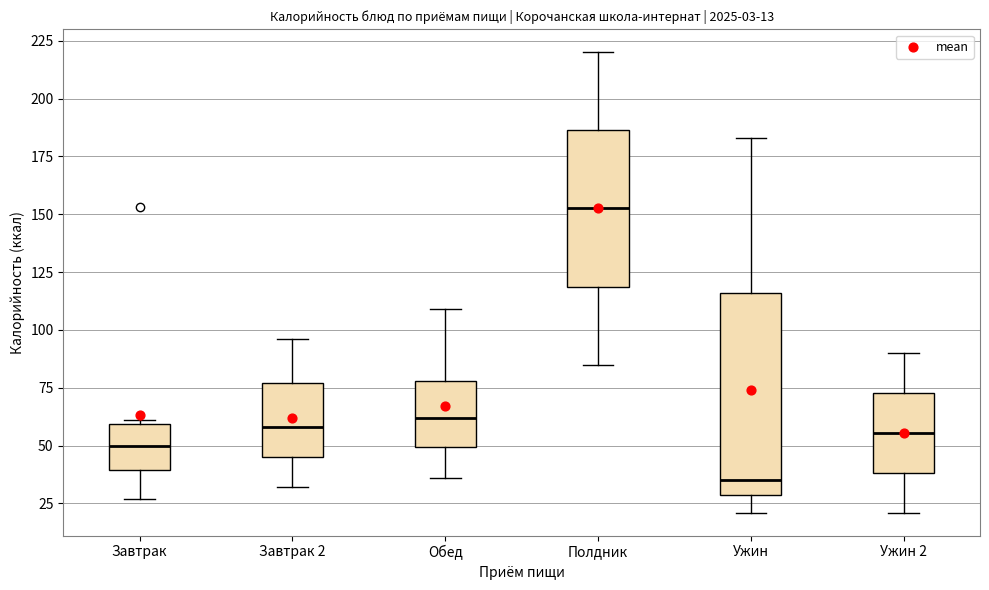

Which box's median line is the lowest?

Ужин